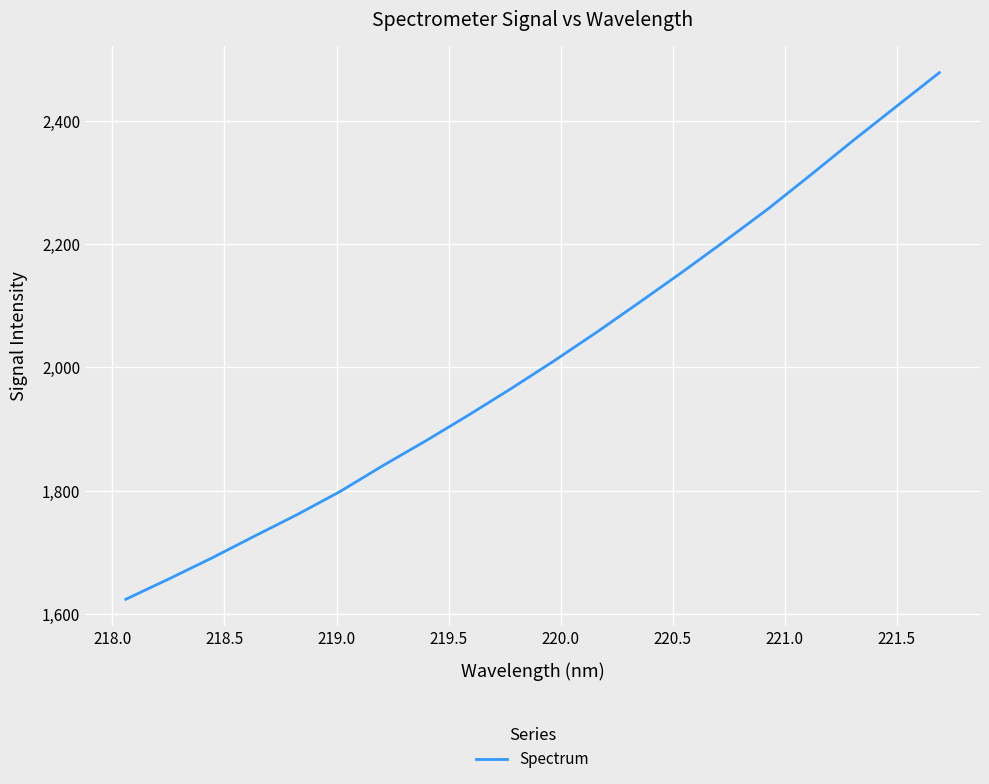

Reading left to right, extract all data points from this chart.

1624.2	1657.0	1690.8	1726.4	1761.4	1798.8	1840.7	1880.8	1922.6	1965.8	2010.6	2057.2	2105.7	2154.8	2205.4	2257.0	2312.3	2368.4	2423.1	2477.6